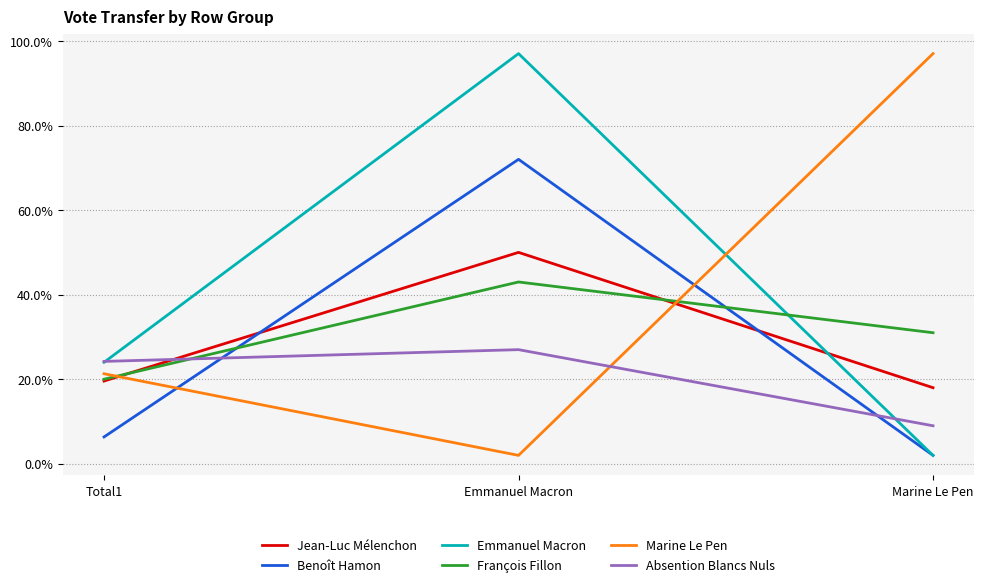

The value of Absention Blancs Nuls at Marine Le Pen is 9.0. True or false?

True